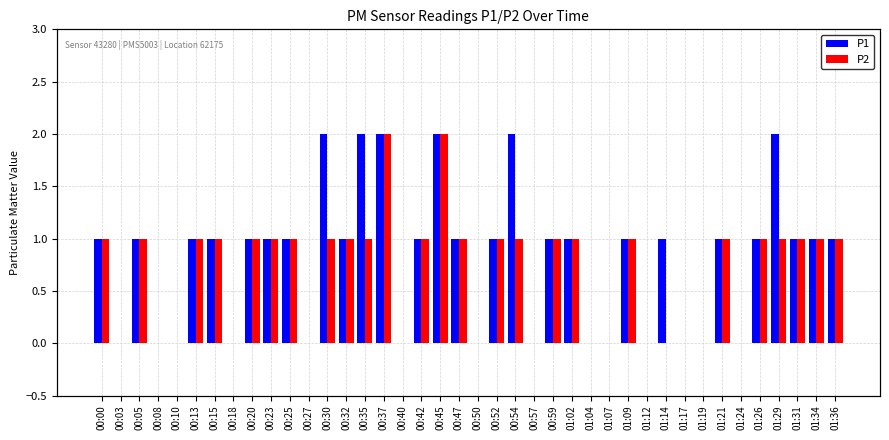

What is the average value of the P2 series?

1